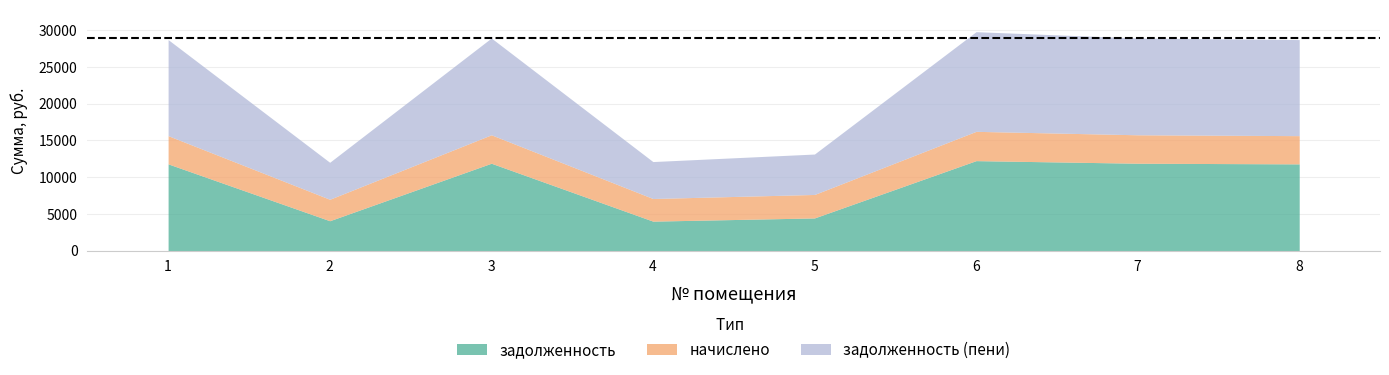

What is the difference between the задолженность (пени) values at 1 and 7?

98.0